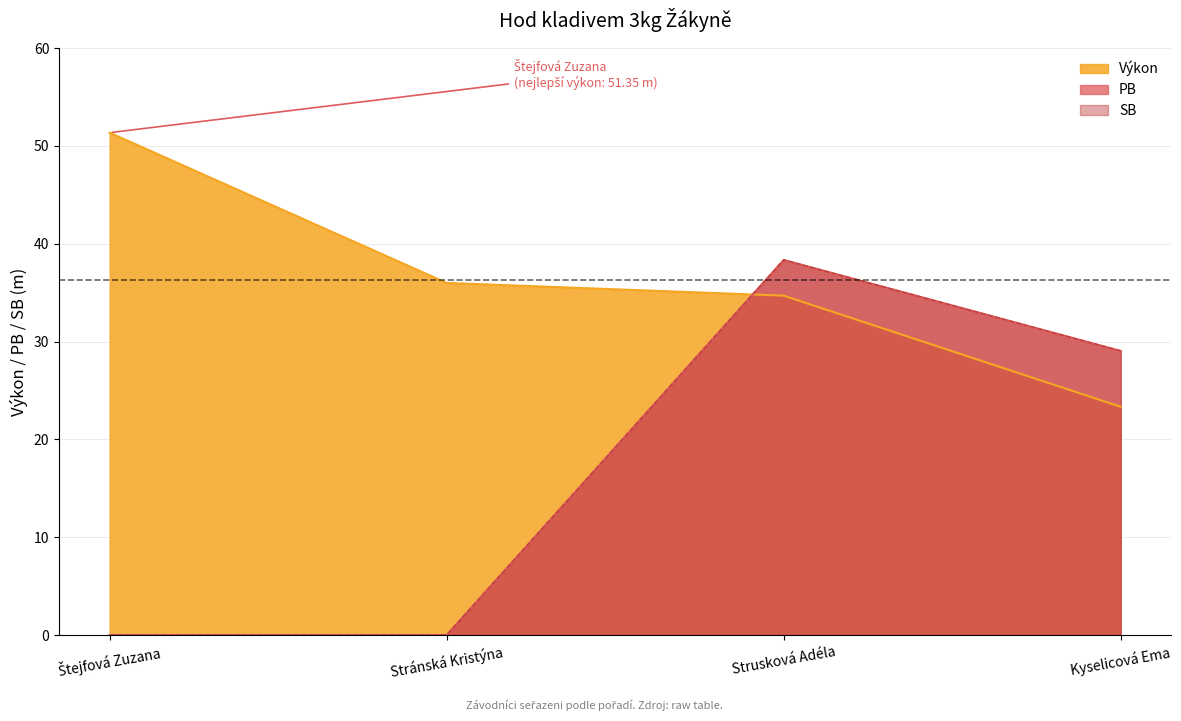

Does the chart display data point markers on the line(s)?

No